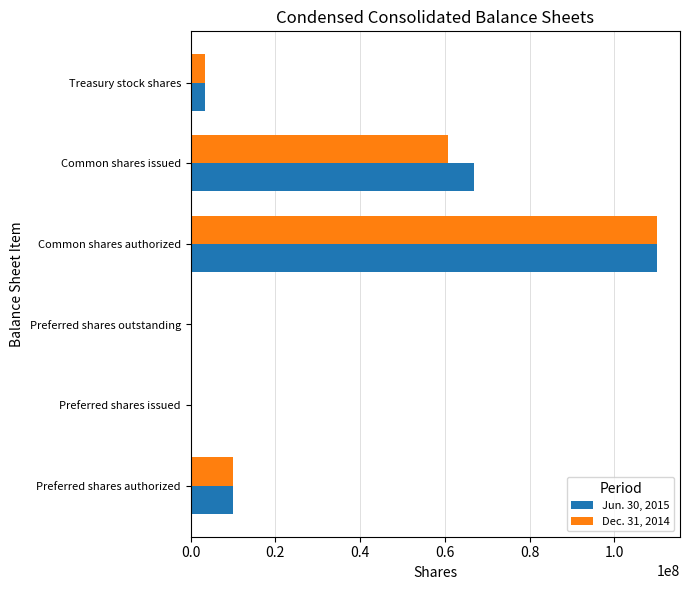

What is the highest value of the Jun. 30, 2015 series?

110000000